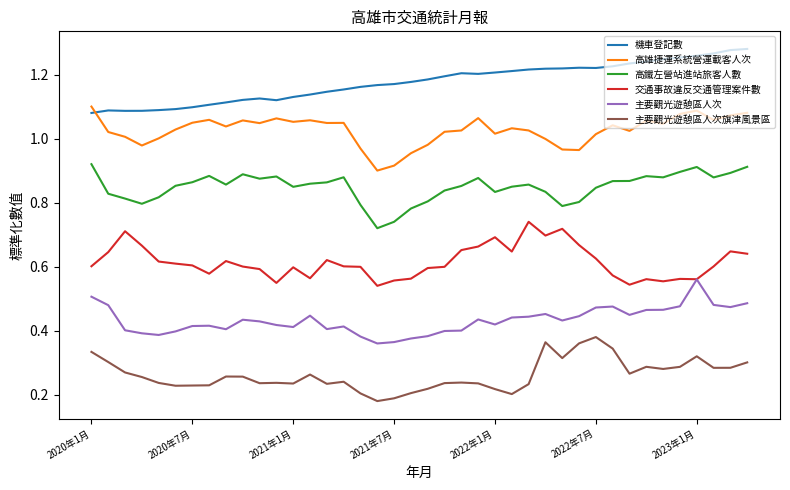

Rank the series by their maximum value, from highest to lowest.

機車登記數, 高雄捷運系統營運載客人次, 高鐵左營站進站旅客人數, 交通事故違反交通管理案件數, 主要觀光遊憩區人次, 主要觀光遊憩區人次旗津風景區